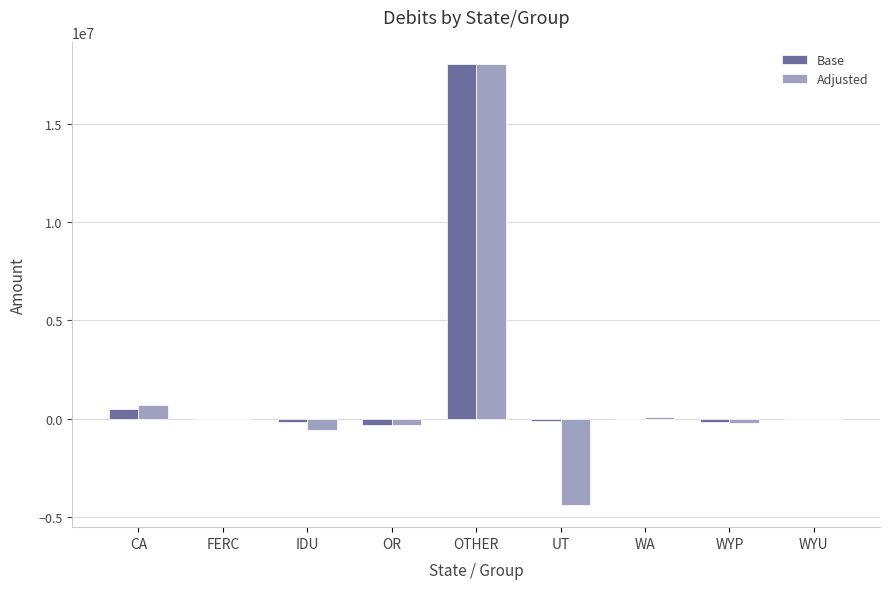

How many distinct data groups are displayed?

2